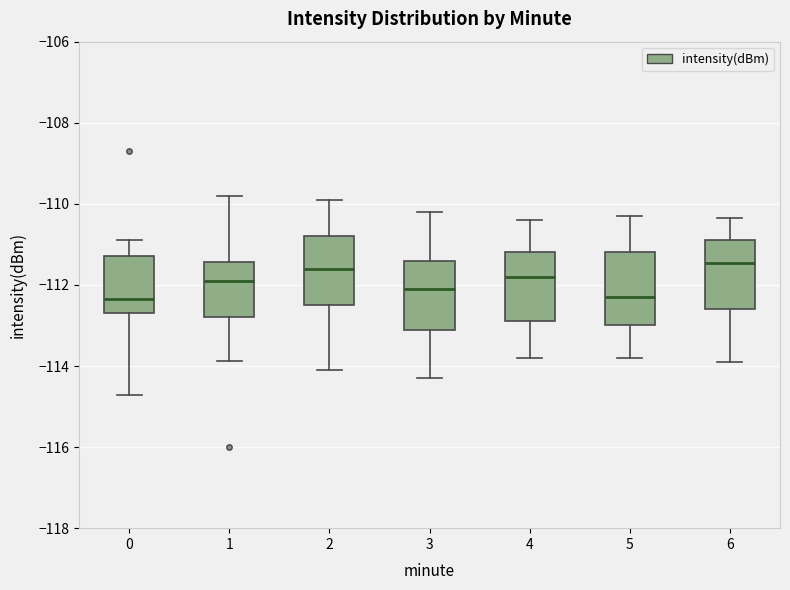

Reading left to right, read every box against the y-axis: the position of its median line, the range the box covers, and the ends of its whiskers. The values are not printed on the chart, so give them approximately, as read against the axis.

0: median -112.4, box -112.6 to -111.2, whiskers -114.8 to -110.8
1: median -111.8, box -112.8 to -111.4, whiskers -113.8 to -109.8
2: median -111.6, box -112.4 to -110.8, whiskers -114.0 to -109.8
3: median -112.0, box -113.0 to -111.4, whiskers -114.2 to -110.2
4: median -111.8, box -112.8 to -111.2, whiskers -113.8 to -110.4
5: median -112.2, box -113.0 to -111.2, whiskers -113.8 to -110.2
6: median -111.4, box -112.6 to -110.8, whiskers -113.8 to -110.4